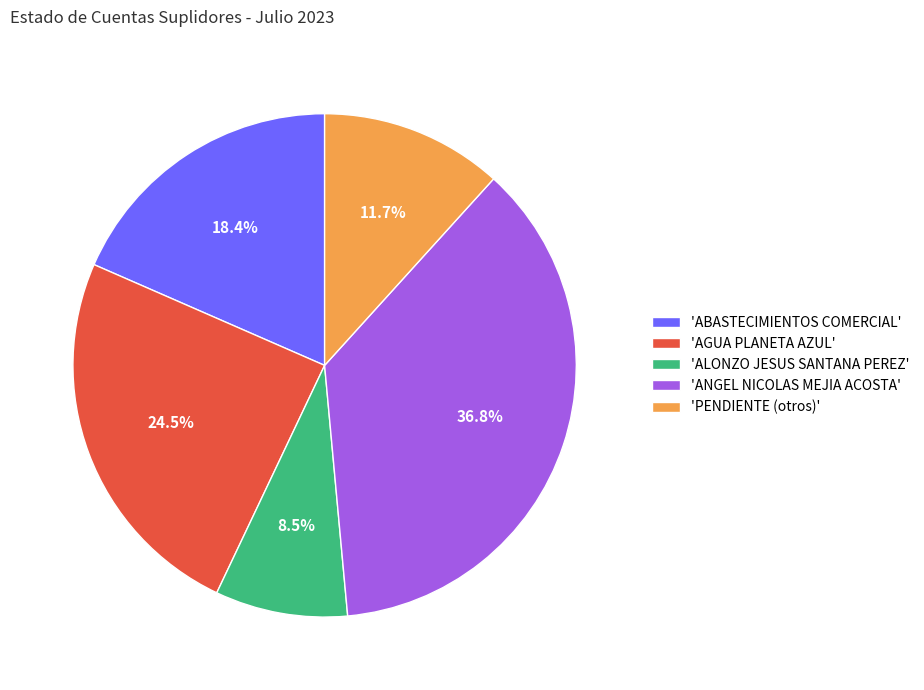

Approximately how many times larger is the value at 'ANGEL NICOLAS MEJIA ACOSTA' compared to 'ALONZO JESUS SANTANA PEREZ'?

4.3